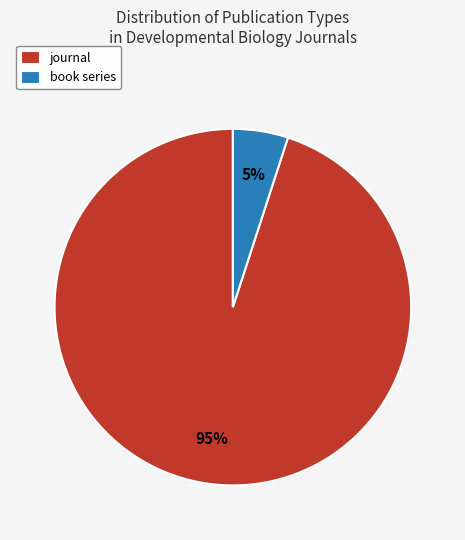

How many slices are in this pie chart?

2